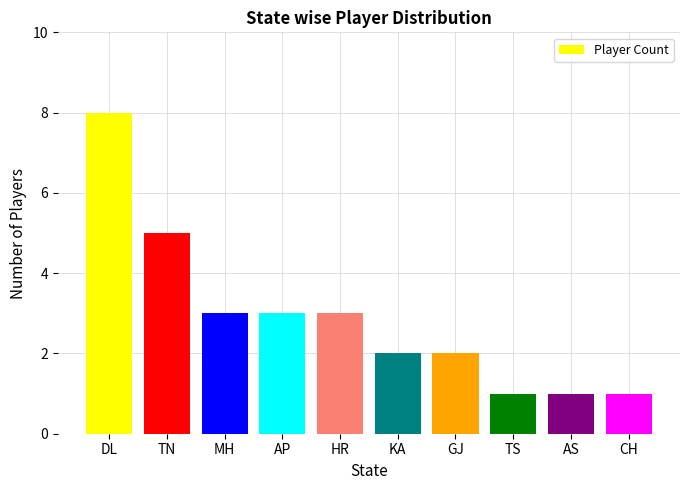

Between TN and MH, which is larger?

TN